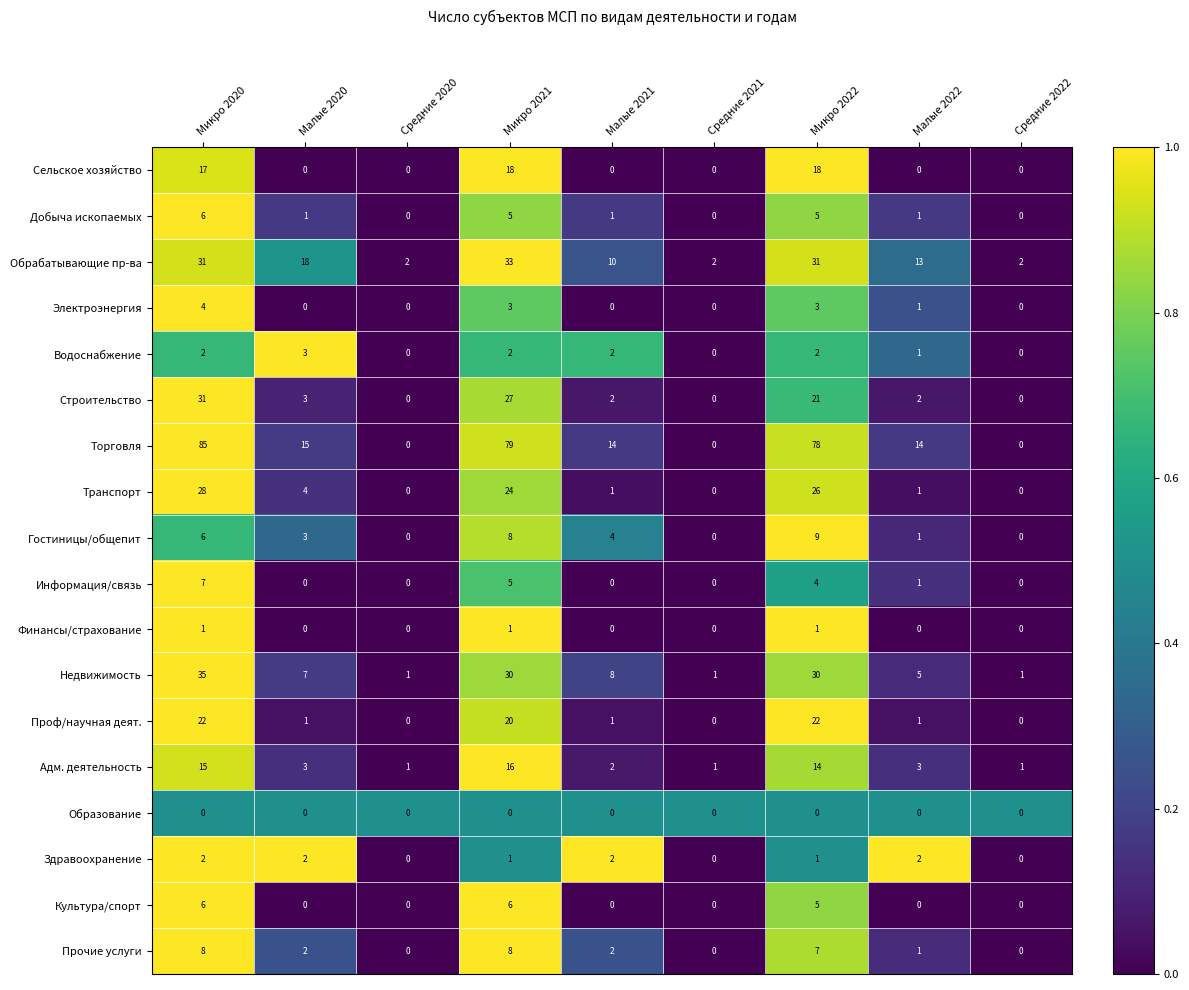

At how many categories does at least one series exceed 0?

9